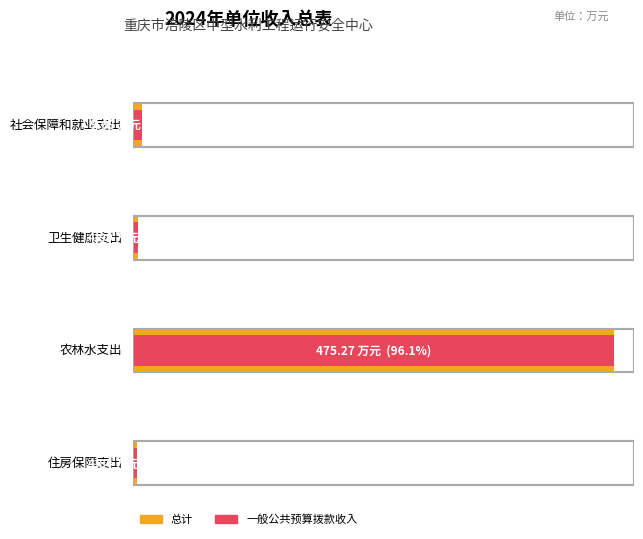

Reading left to right, what are all the values shown in this chart?

总计: 9.7	5.0	475.3	4.8
一般公共预算拨款收入: 9.7	5.0	475.3	4.8